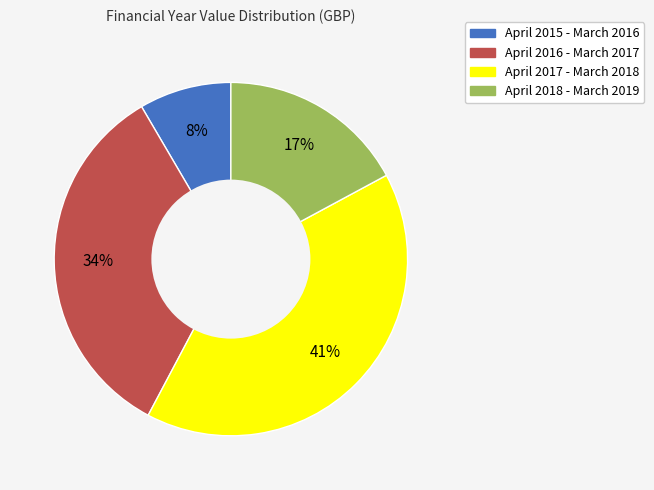

Is it true that April 2018 - March 2019 is 17% of the pie?

True